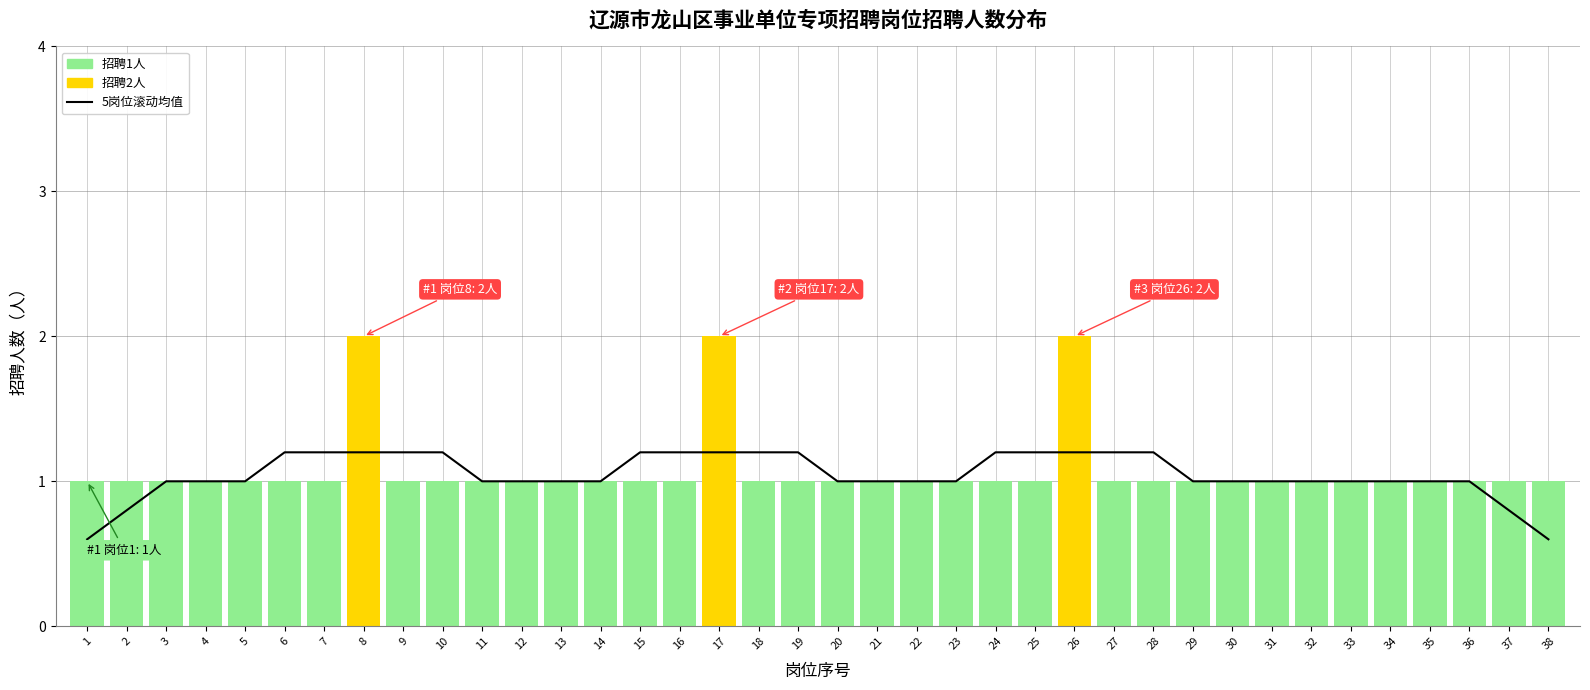

How many categories are shown in the chart?

38